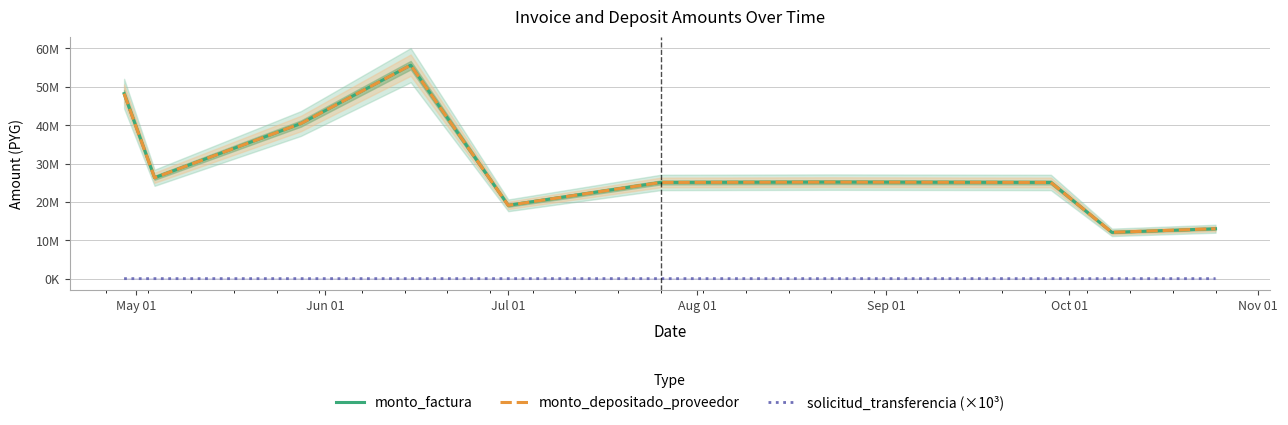

True or false: monto_factura and monto_depositado_proveedor intersect in this chart.

False